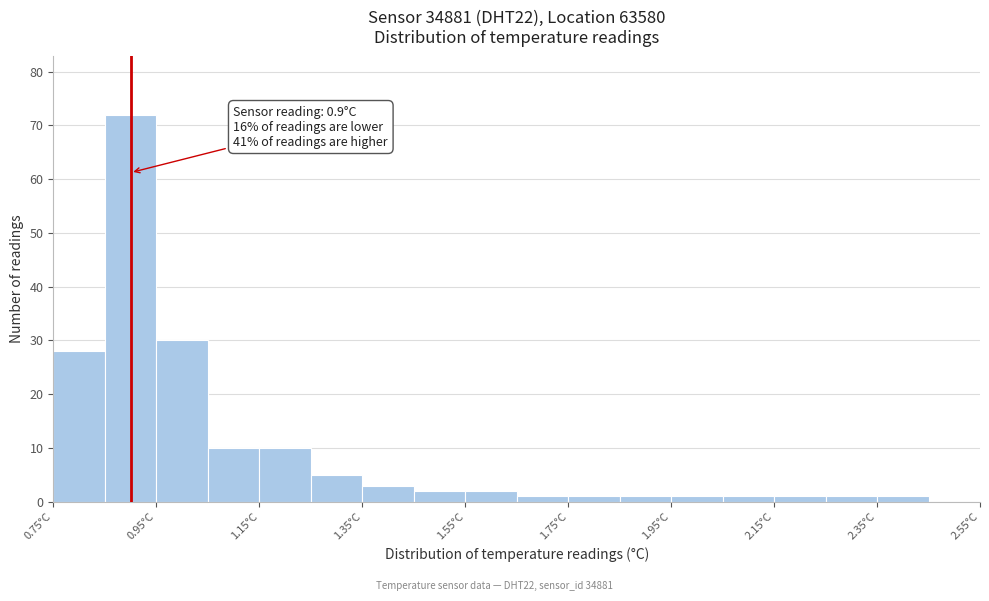

Which range on the x-axis has the tallest bar?

0.85 to 0.95